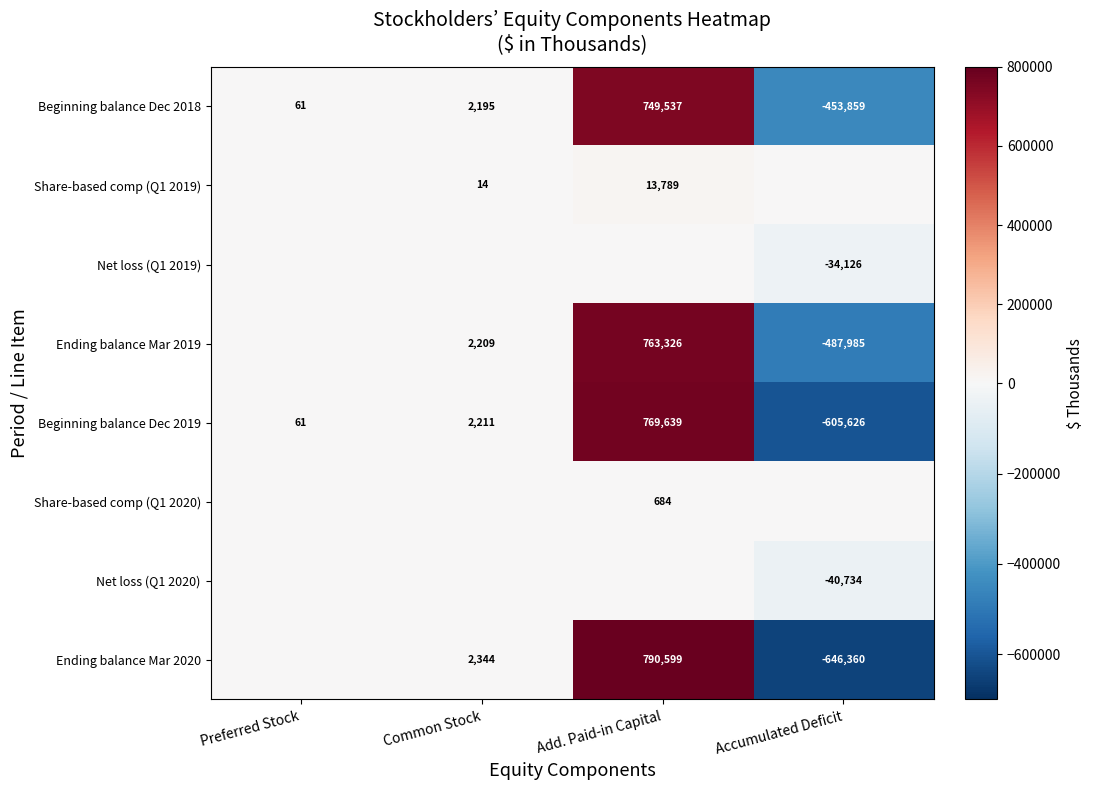

Which has a higher value, Preferred Stock or Add. Paid-in Capital?

Add. Paid-in Capital